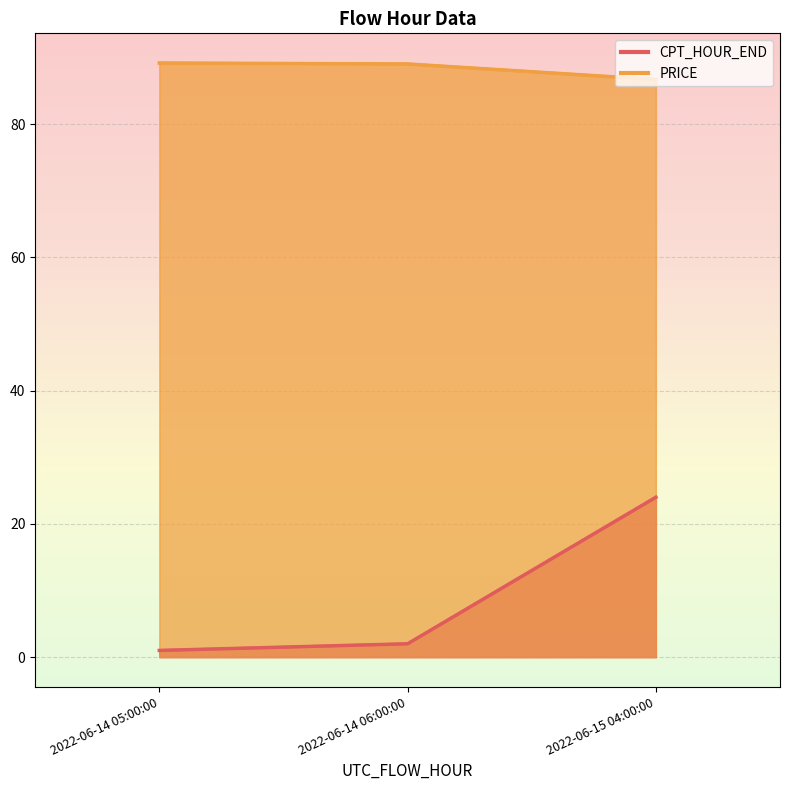

Is the value of PRICE at 2022-06-15 04:00:00 greater than the value of CPT_HOUR_END at 2022-06-14 05:00:00?

Yes